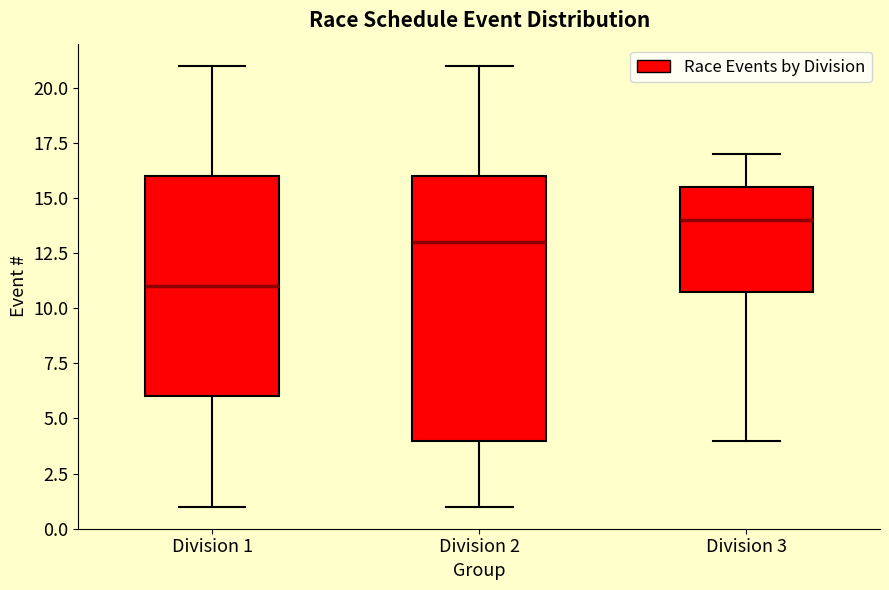

Comparing the boxes themselves (not the whiskers), which one is the tallest?

Division 2